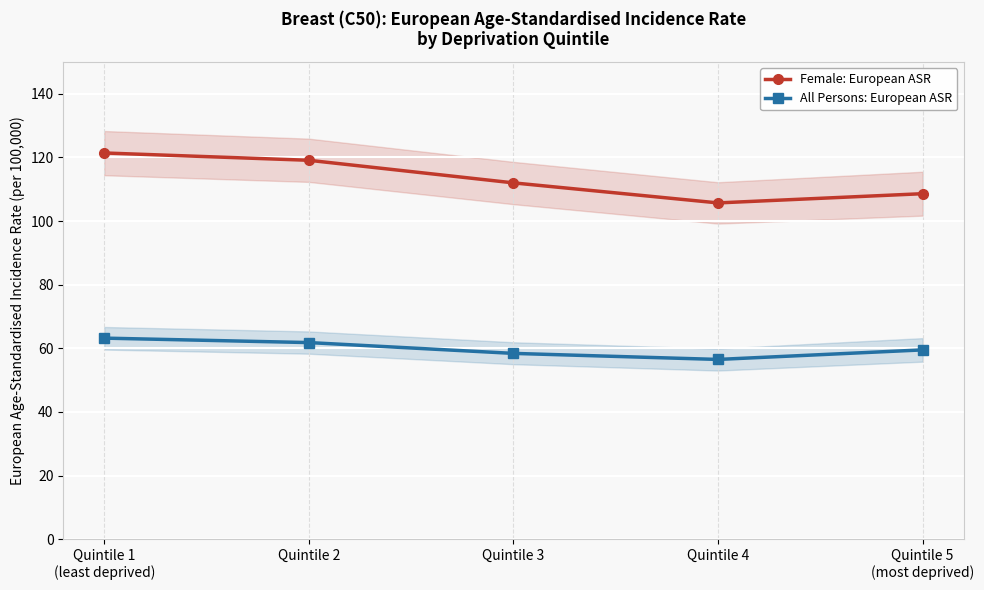

What is the sum of the Female: European ASR values at Quintile 3 and Quintile 1
(least deprived)?

233.4